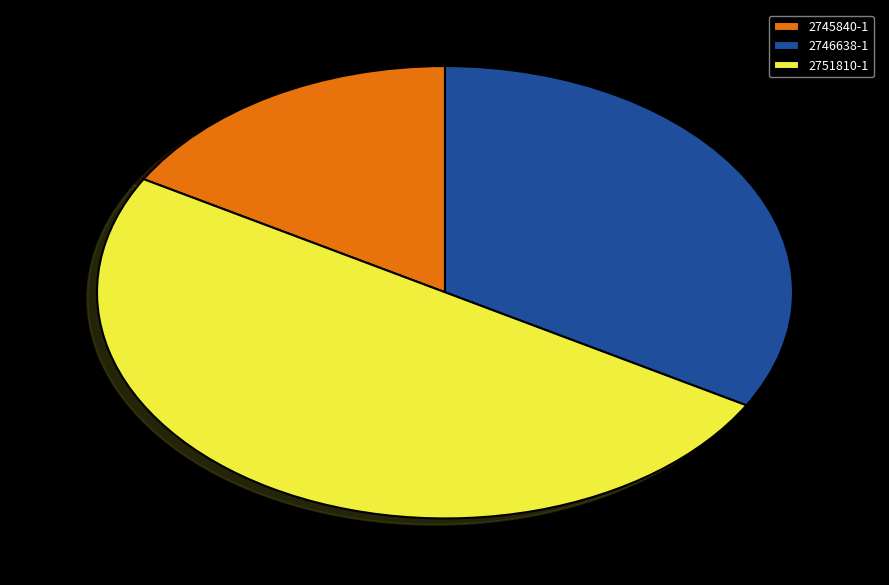

Rank the categories by value from highest to lowest.

2751810-1, 2746638-1, 2745840-1